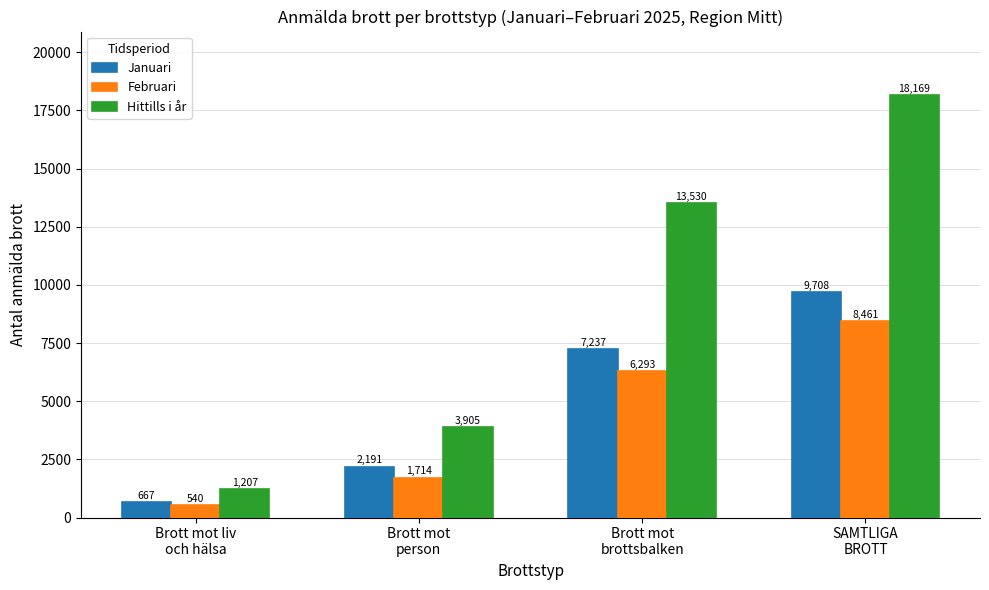

What is the difference between the highest and lowest values at SAMTLIGA
BROTT?

9708